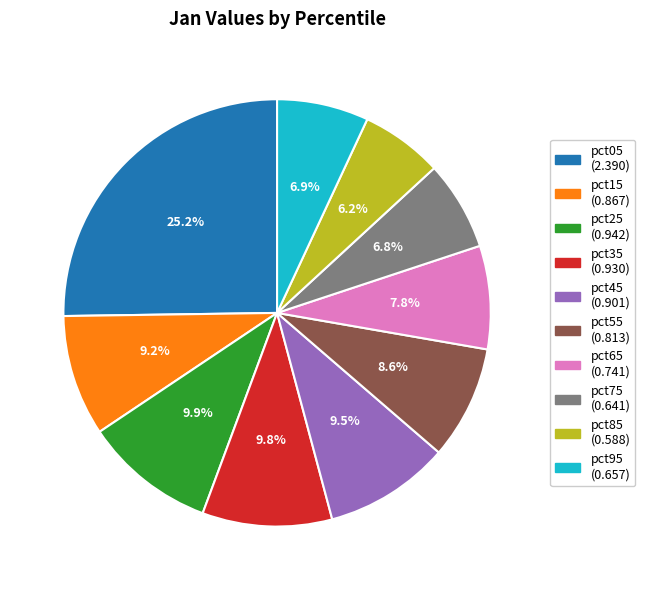

Which slice is the largest?

pct05